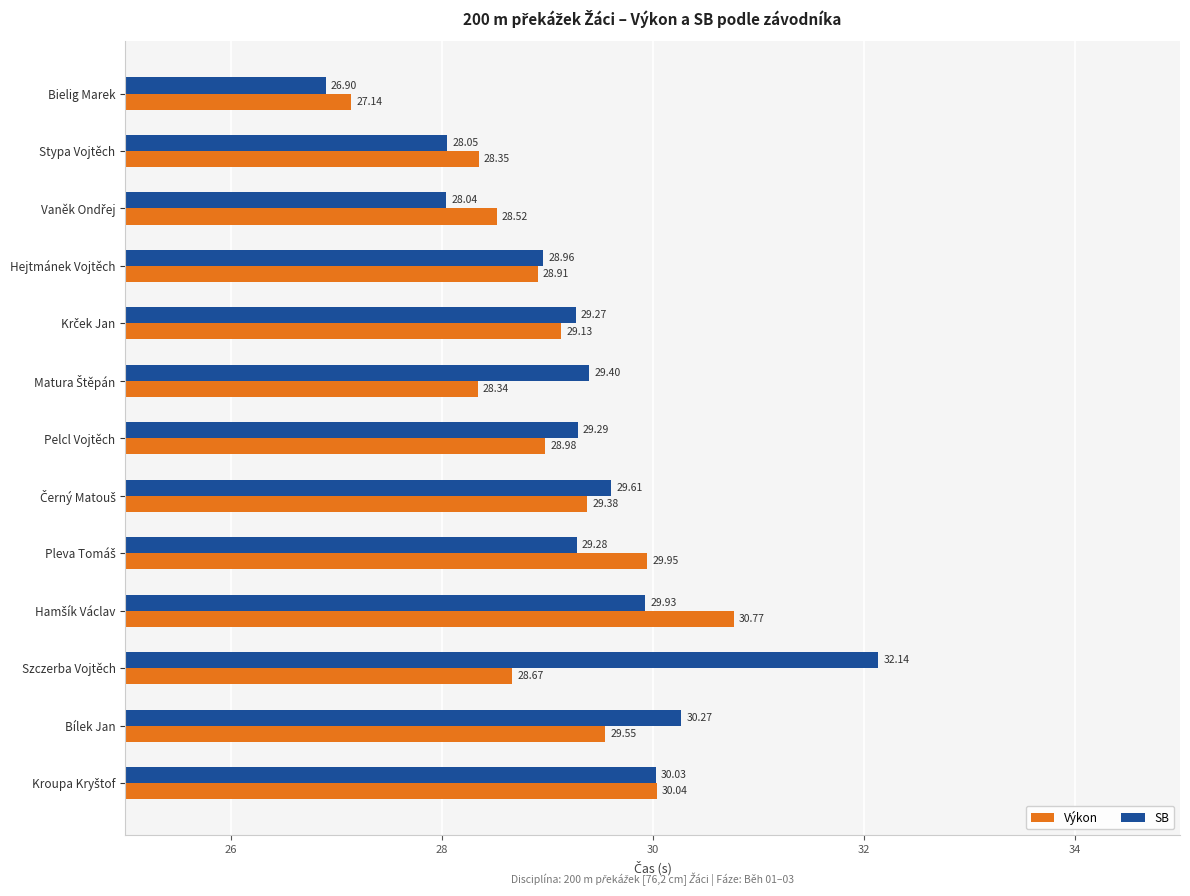

How many series are shown in this chart?

2